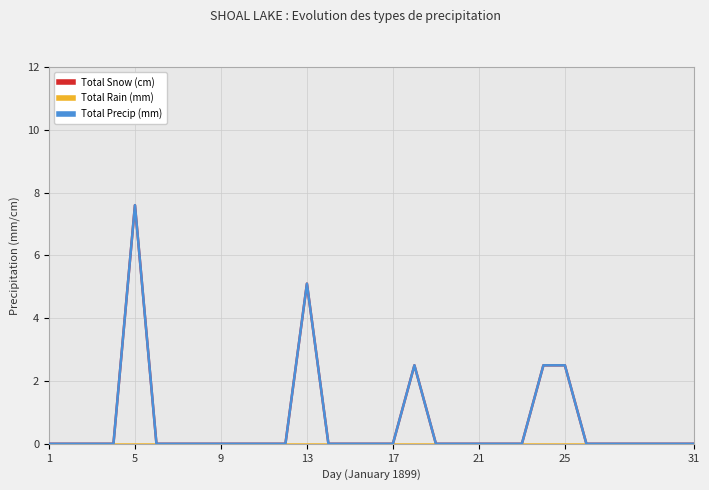

True or false: Total Rain (mm) and Total Precip (mm) cross at least once.

False